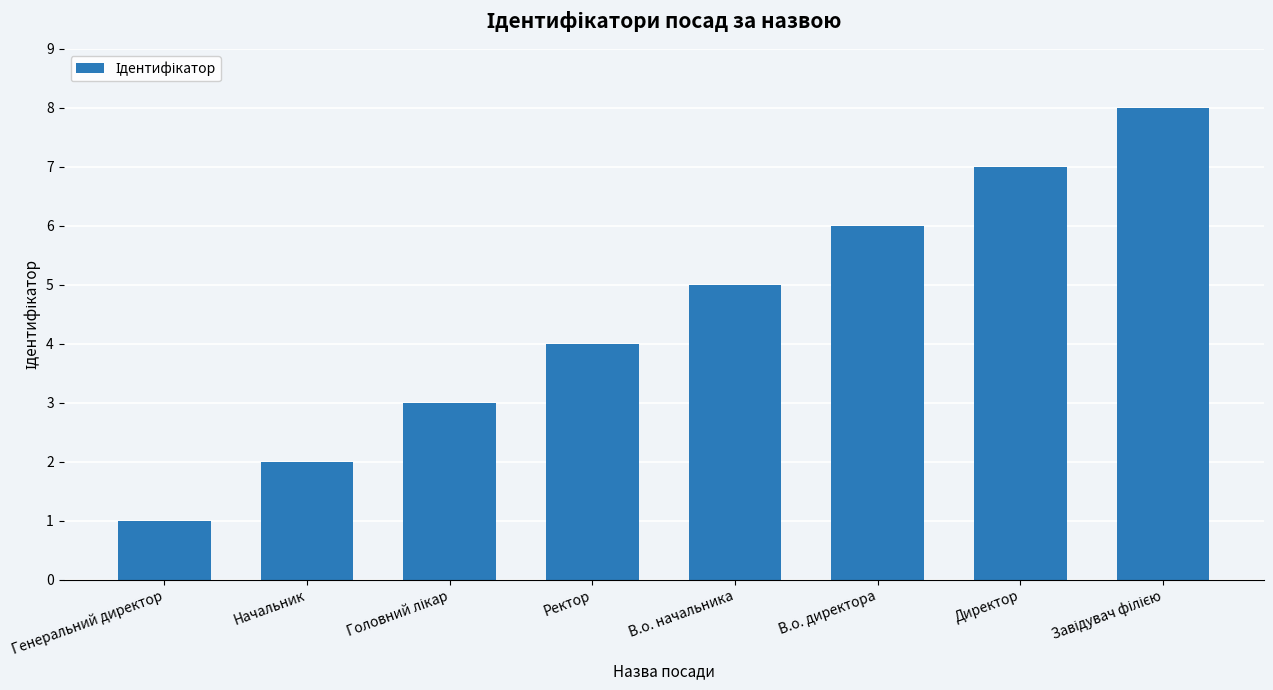

Does the chart contain stacked bars?

No